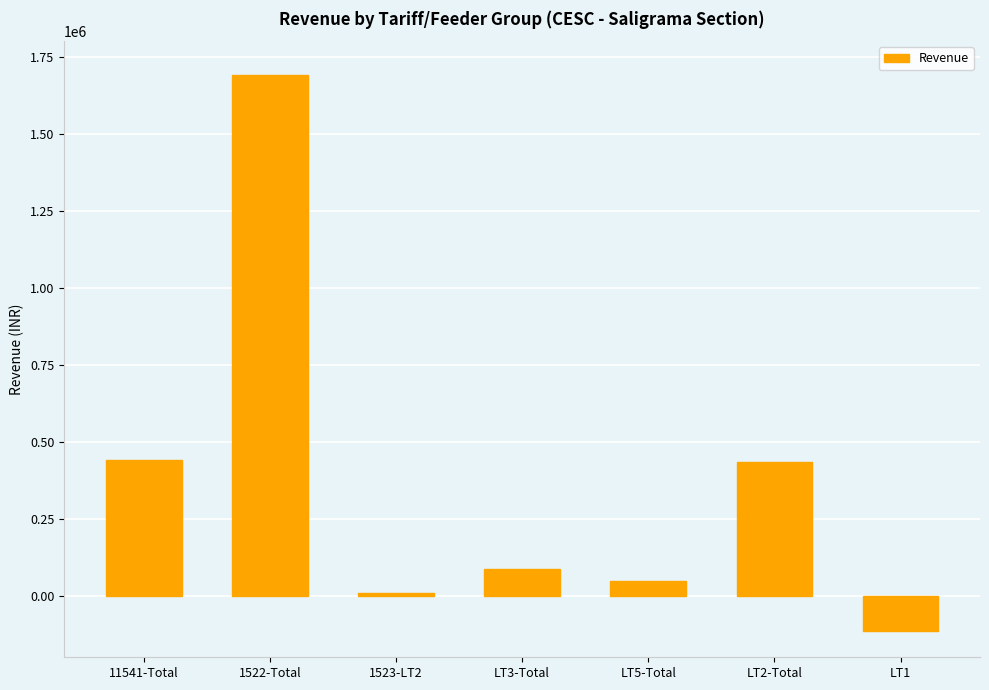

Does the chart contain stacked bars?

No